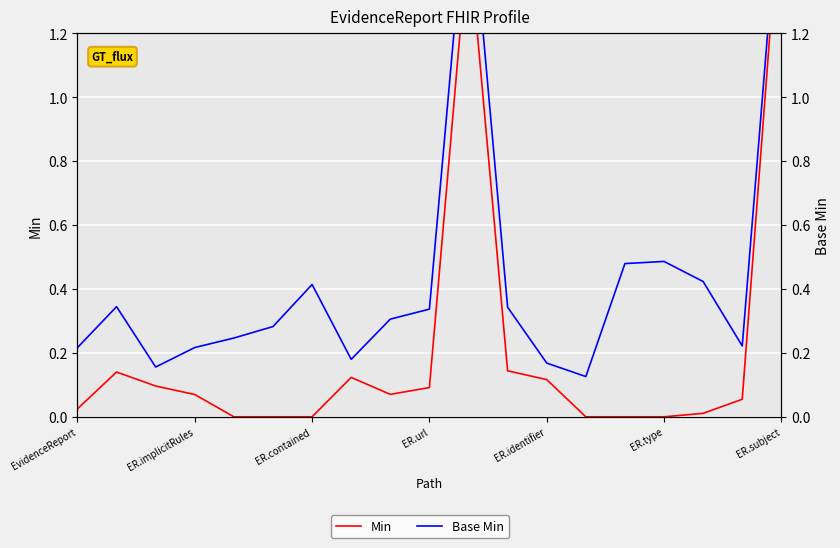

Is the value of Min at 13 greater than the value of Base Min at 18?

No